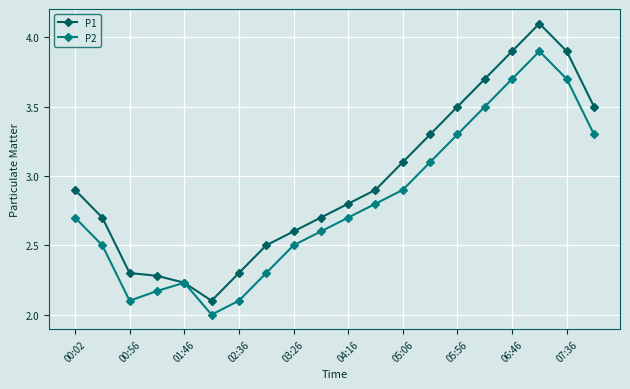

Which series has the widest spread of values?

P1